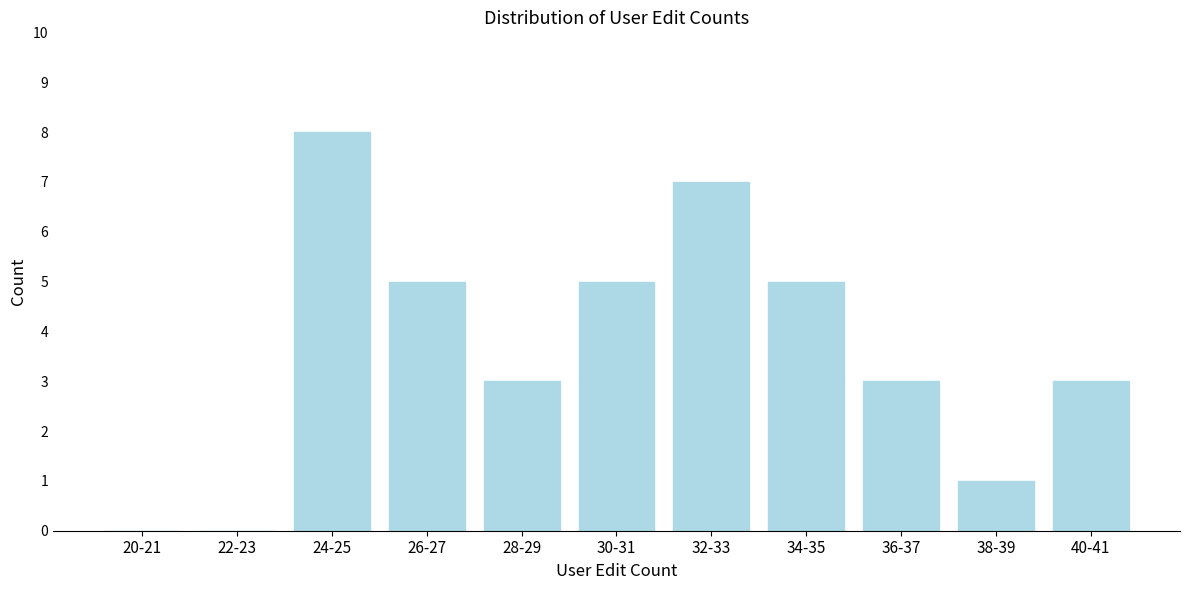

Reading right to left, what are all the values shown in this chart?

40-41=3	38-39=1	36-37=3	34-35=5	32-33=7	30-31=5	28-29=3	26-27=5	24-25=8	22-23=0	20-21=0